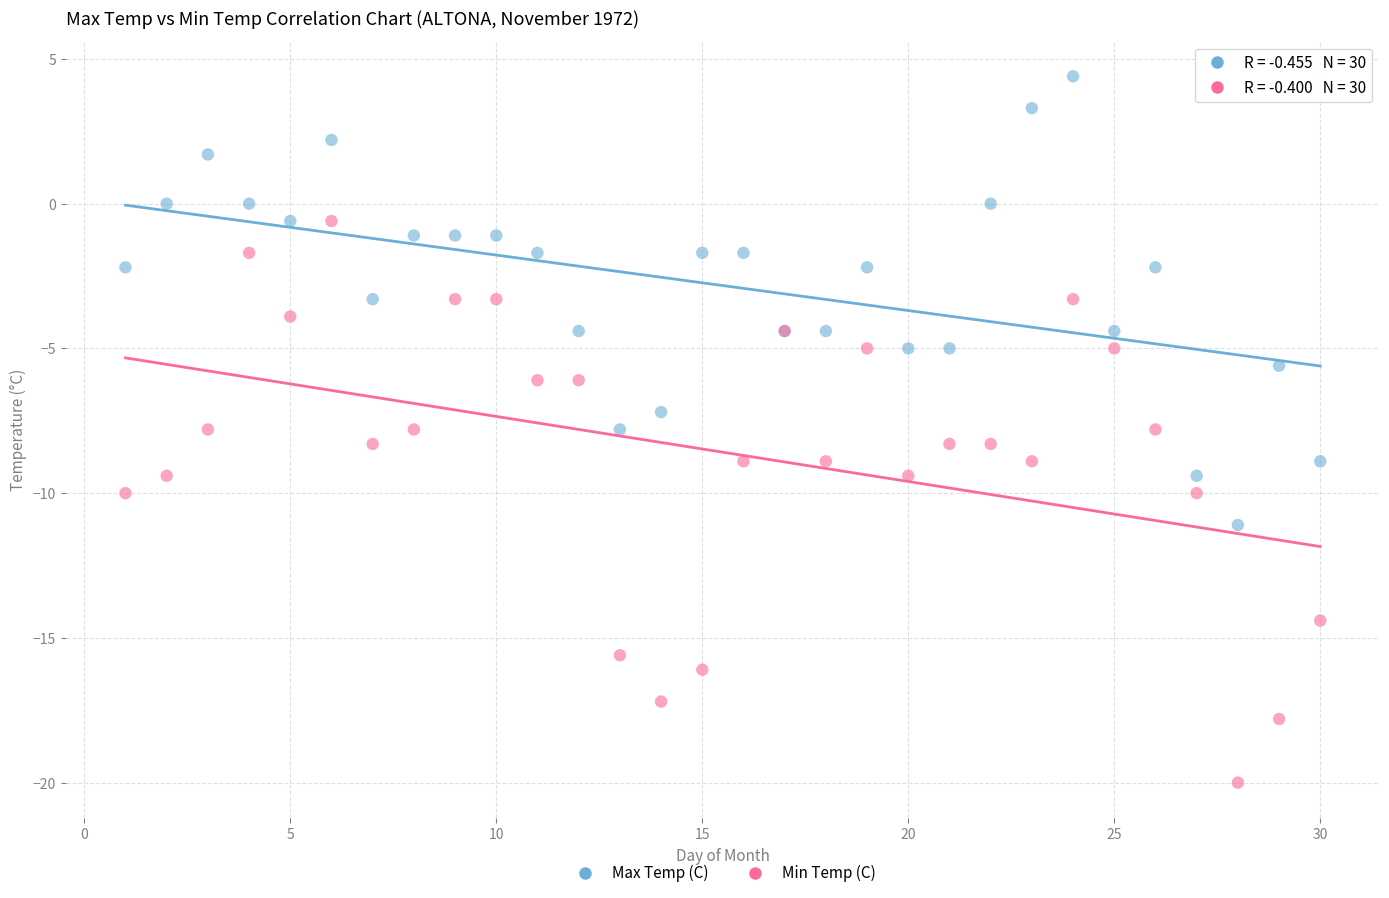

Which series has the widest spread of Y values?

Min Temp (C)